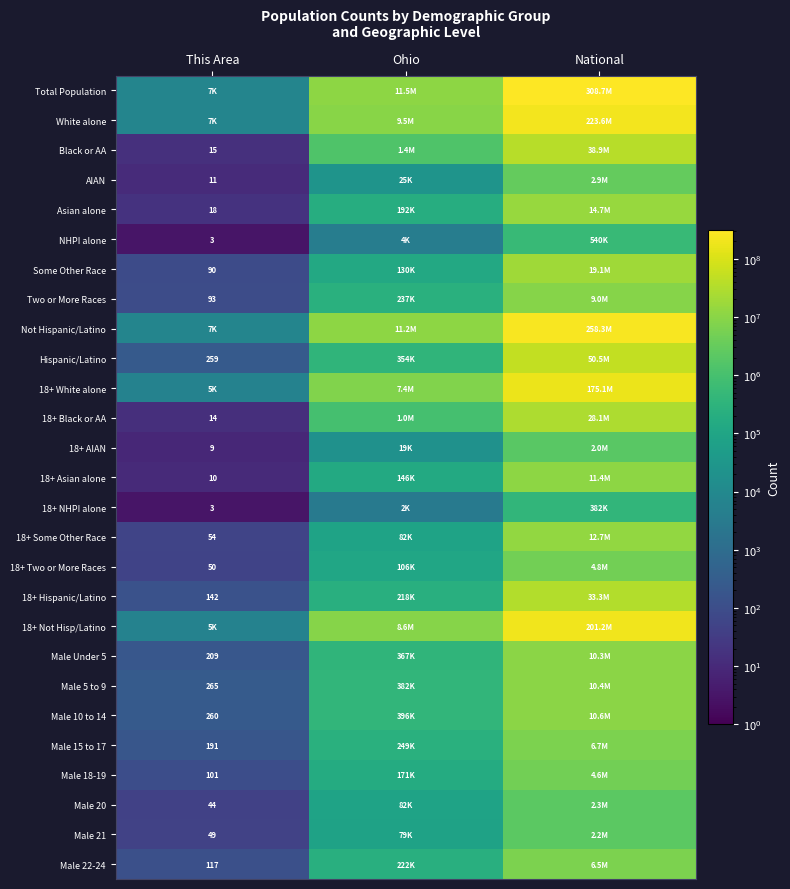

The value of Male 5 to 9 at This Area is 157. True or false?

False